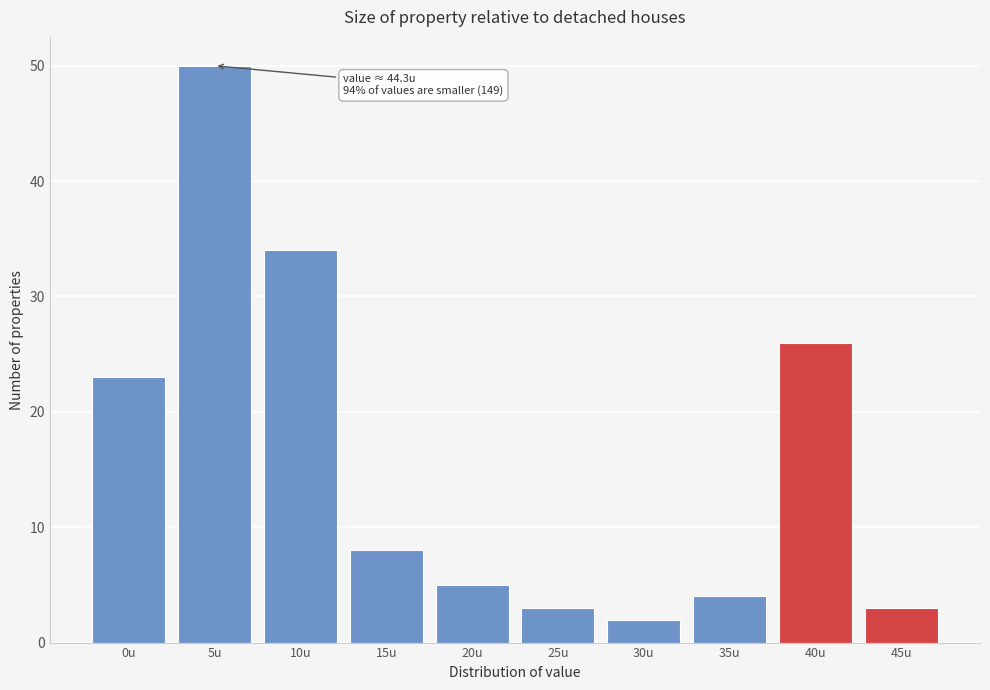

Reading left to right, transcribe all the data shown in this chart.

23	50	34	8	5	3	2	4	26	3